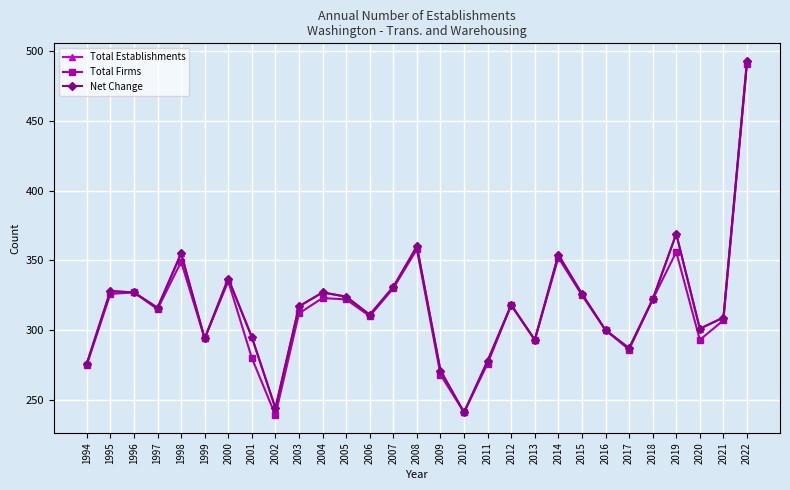

Is it true that Net Change equals 276 at 1994?

True